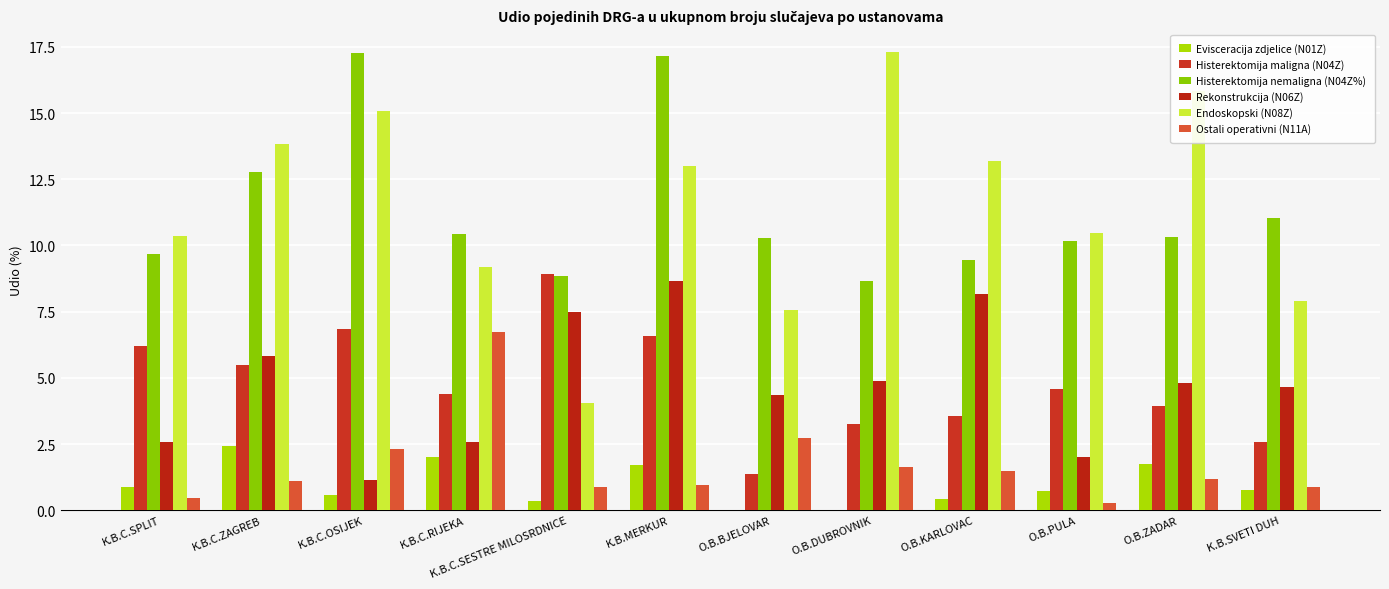

Reading left to right, list all the values displayed in this chart.

Evisceracija zdjelice (N01Z): K.B.C.SPLIT=0.9	K.B.C.ZAGREB=2.4	K.B.C.OSIJEK=0.6	K.B.C.RIJEKA=2.0	K.B.C.SESTRE MILOSRDNICE=0.3	K.B.MERKUR=1.7	O.B.BJELOVAR=0.0	O.B.DUBROVNIK=0.0	O.B.KARLOVAC=0.4	O.B.PULA=0.7	O.B.ZADAR=1.7	K.B.SVETI DUH=0.8
Histerektomija maligna (N04Z): K.B.C.SPLIT=6.2	K.B.C.ZAGREB=5.5	K.B.C.OSIJEK=6.8	K.B.C.RIJEKA=4.4	K.B.C.SESTRE MILOSRDNICE=8.9	K.B.MERKUR=6.6	O.B.BJELOVAR=1.4	O.B.DUBROVNIK=3.2	O.B.KARLOVAC=3.6	O.B.PULA=4.6	O.B.ZADAR=3.9	K.B.SVETI DUH=2.6
Histerektomija nemaligna (N04Z%): K.B.C.SPLIT=9.7	K.B.C.ZAGREB=12.8	K.B.C.OSIJEK=17.3	K.B.C.RIJEKA=10.4	K.B.C.SESTRE MILOSRDNICE=8.8	K.B.MERKUR=17.1	O.B.BJELOVAR=10.3	O.B.DUBROVNIK=8.6	O.B.KARLOVAC=9.4	O.B.PULA=10.2	O.B.ZADAR=10.3	K.B.SVETI DUH=11.0
Rekonstrukcija (N06Z): K.B.C.SPLIT=2.6	K.B.C.ZAGREB=5.8	K.B.C.OSIJEK=1.2	K.B.C.RIJEKA=2.6	K.B.C.SESTRE MILOSRDNICE=7.5	K.B.MERKUR=8.7	O.B.BJELOVAR=4.3	O.B.DUBROVNIK=4.9	O.B.KARLOVAC=8.2	O.B.PULA=2.0	O.B.ZADAR=4.8	K.B.SVETI DUH=4.6
Endoskopski (N08Z): K.B.C.SPLIT=10.4	K.B.C.ZAGREB=13.8	K.B.C.OSIJEK=15.1	K.B.C.RIJEKA=9.2	K.B.C.SESTRE MILOSRDNICE=4.1	K.B.MERKUR=13.0	O.B.BJELOVAR=7.6	O.B.DUBROVNIK=17.3	O.B.KARLOVAC=13.2	O.B.PULA=10.5	O.B.ZADAR=15.8	K.B.SVETI DUH=7.9
Ostali operativni (N11A): K.B.C.SPLIT=0.4	K.B.C.ZAGREB=1.1	K.B.C.OSIJEK=2.3	K.B.C.RIJEKA=6.7	K.B.C.SESTRE MILOSRDNICE=0.9	K.B.MERKUR=0.9	O.B.BJELOVAR=2.7	O.B.DUBROVNIK=1.6	O.B.KARLOVAC=1.5	O.B.PULA=0.3	O.B.ZADAR=1.2	K.B.SVETI DUH=0.9